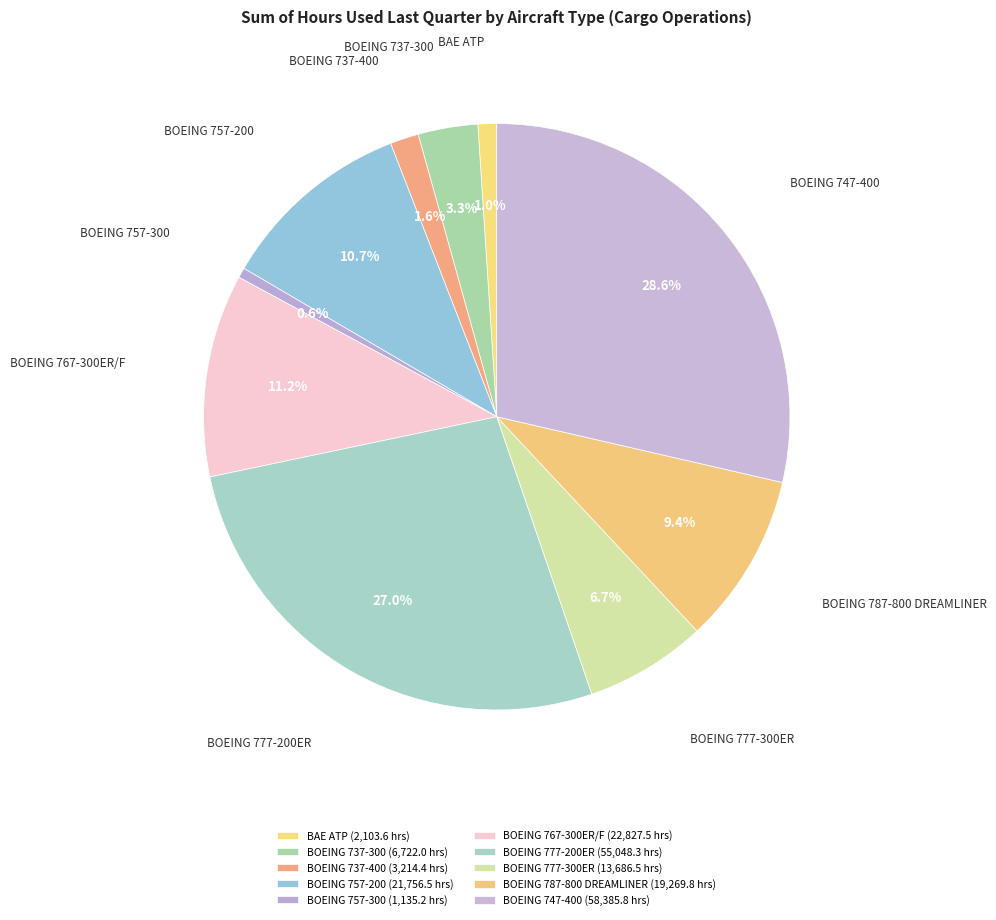

What portion of the pie excludes BOEING 757-200?

89.3%